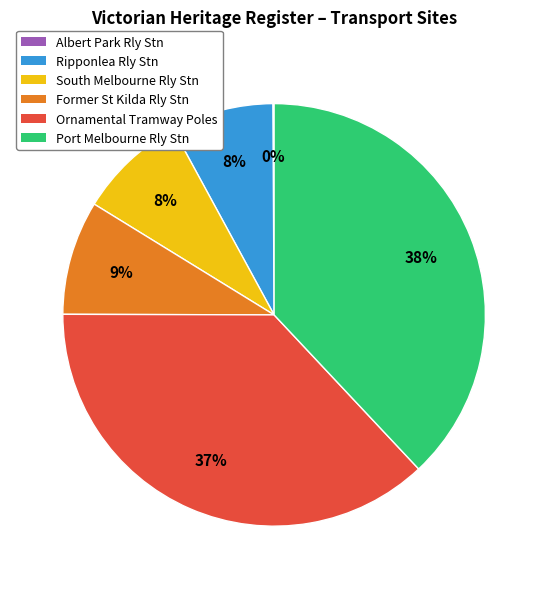

To the nearest percent, what percentage of the pie is Ripponlea Rly Stn?

8%